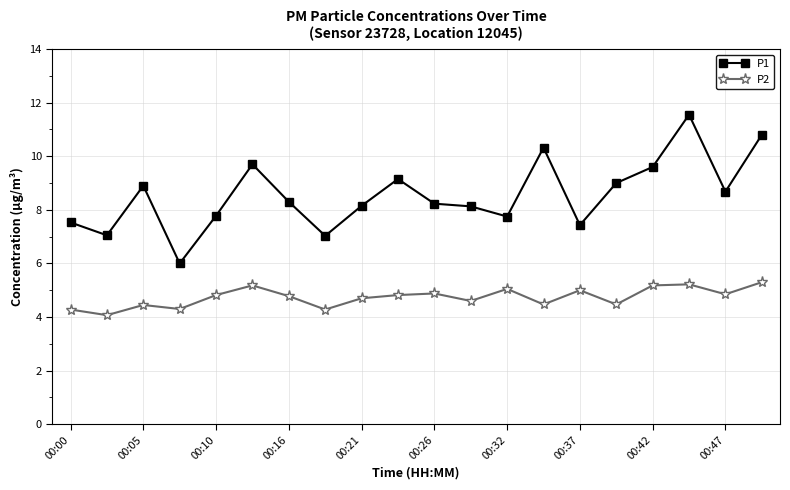

What is the maximum value shown in the chart?

11.6